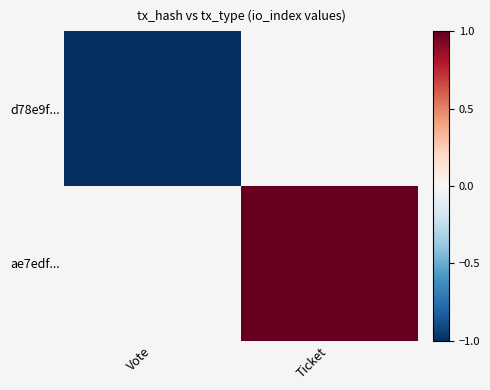

Between Vote and Ticket, which is larger?

Ticket